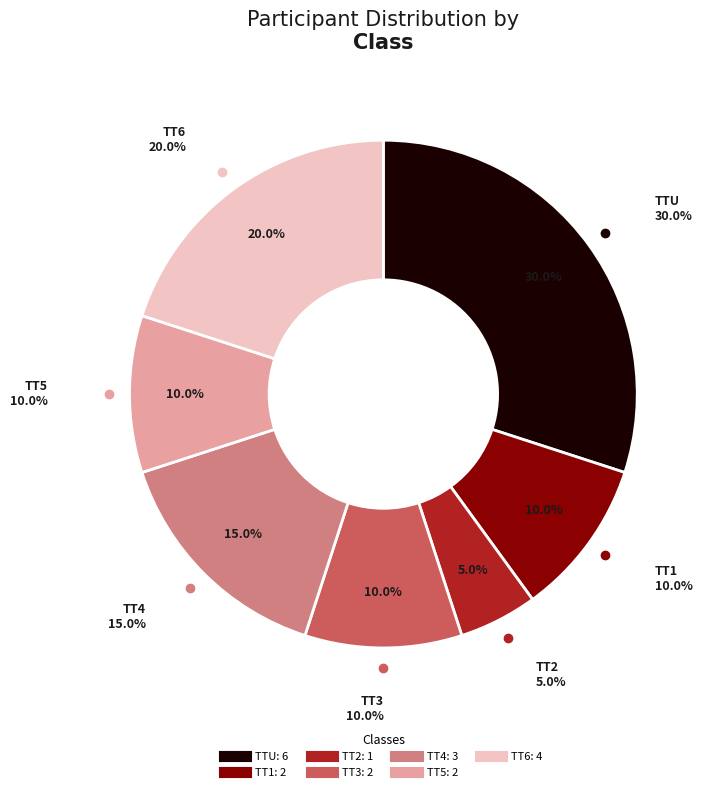

What is the smallest slice in the pie chart?

TT2